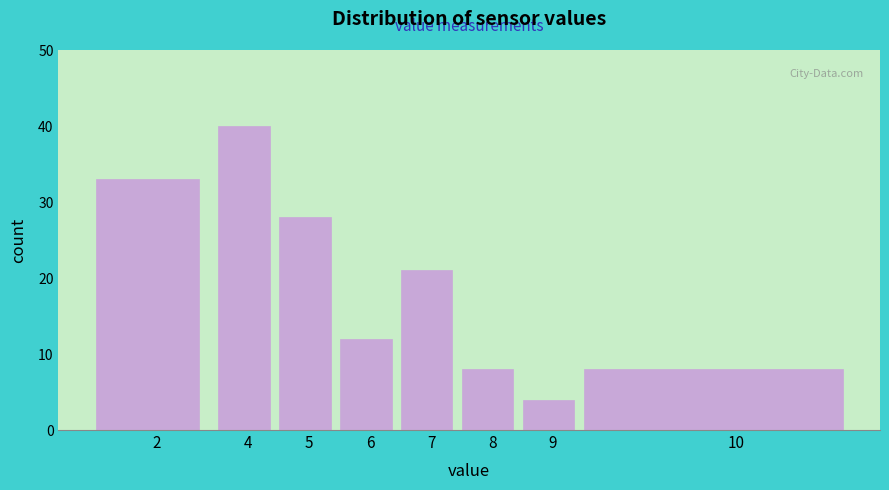

Reading left to right, what are all the values shown in this chart?

33	40	28	12	21	8	4	8